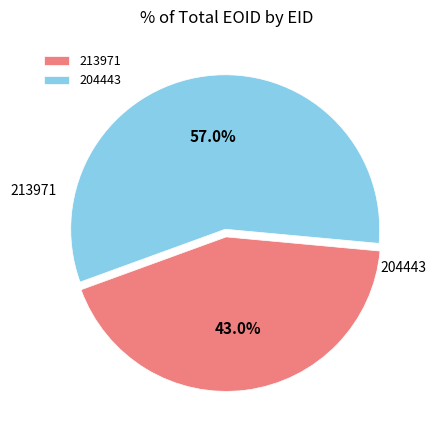

To the nearest percent, what is the average slice percentage?

50%